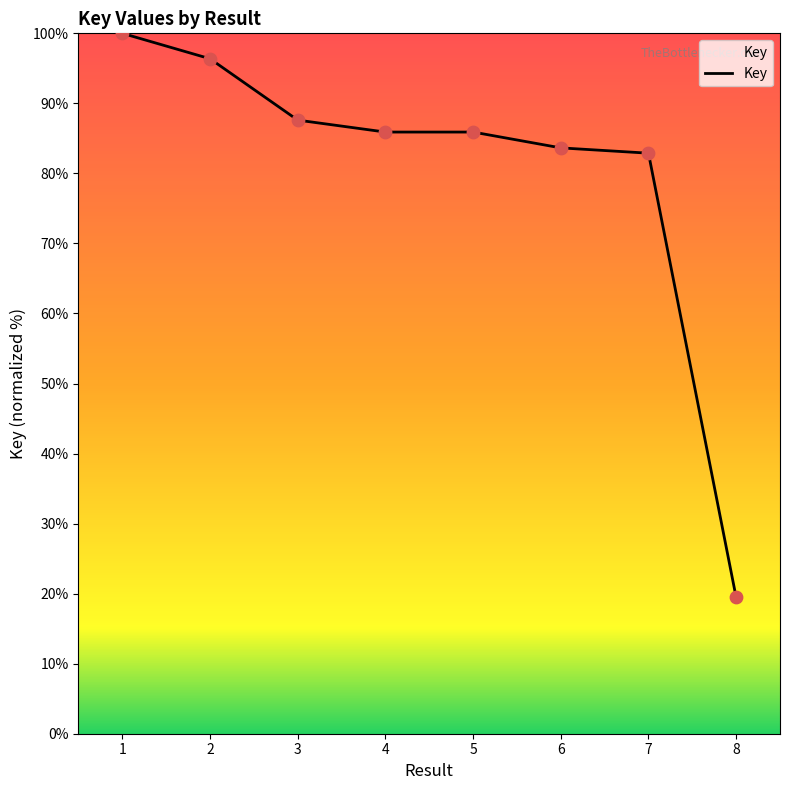

Between 4 and 1, which is larger?

1